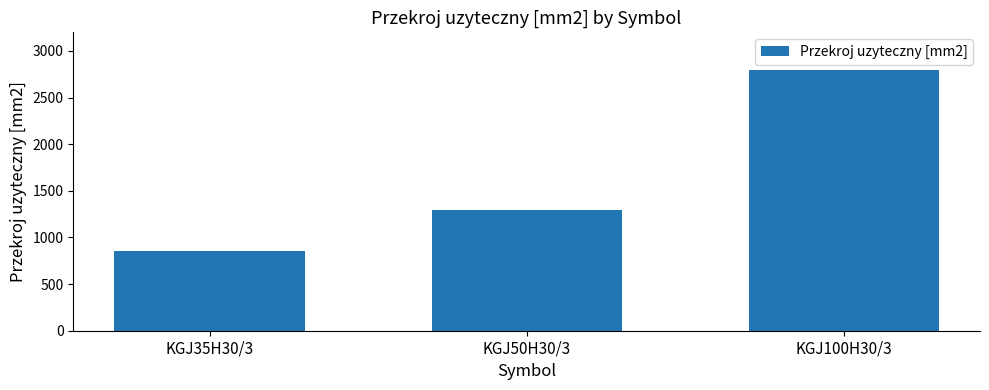

How many data points does each series have?

3